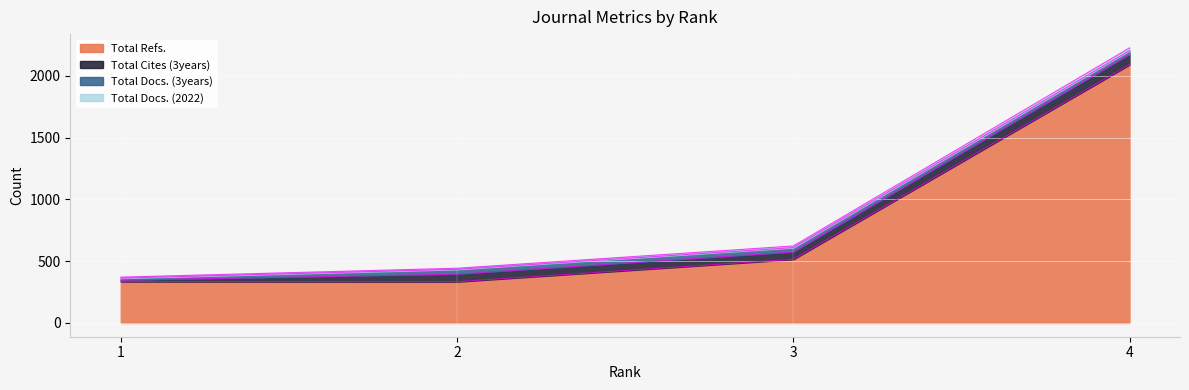

What is the greatest value displayed?

2090